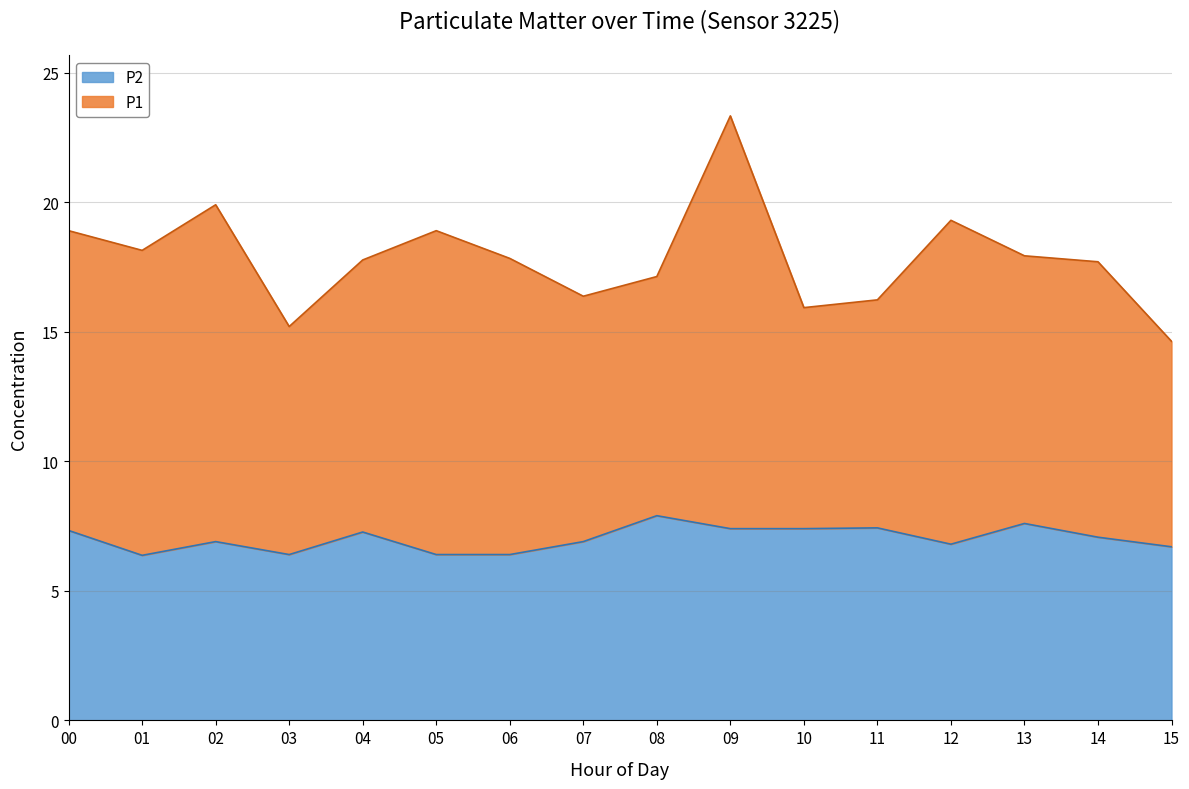

What is the maximum value shown in the chart?

7.9